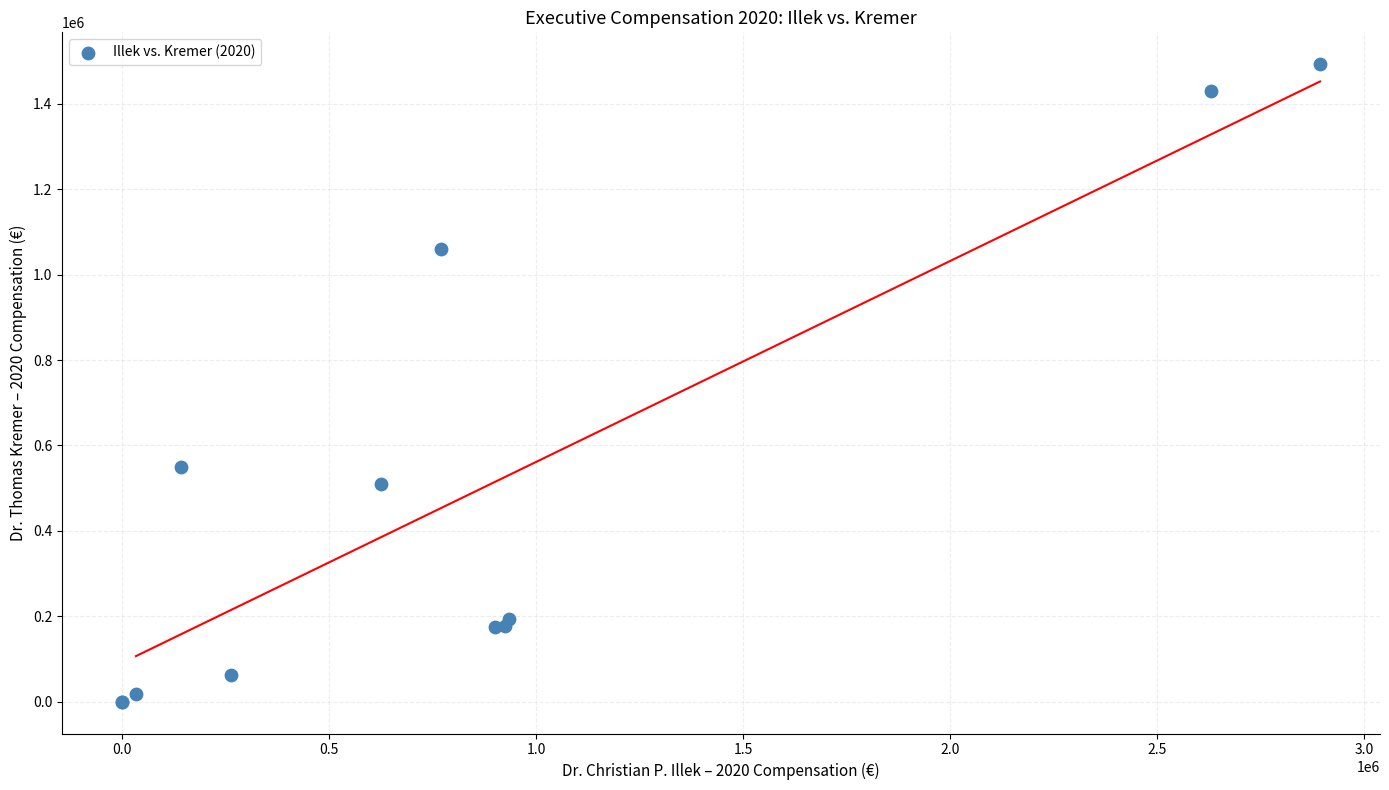

What Y value in the scatter plot is closest to 746472?

550551